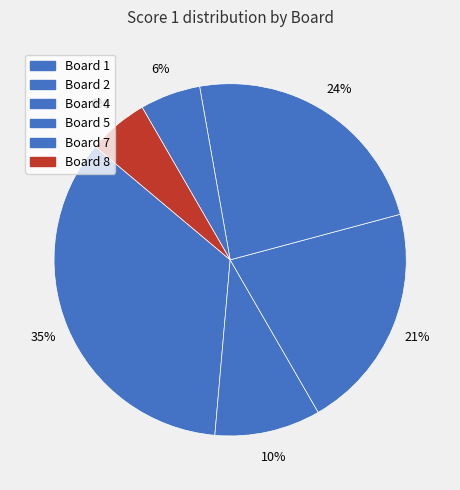

Count the number of slices in the pie.

6